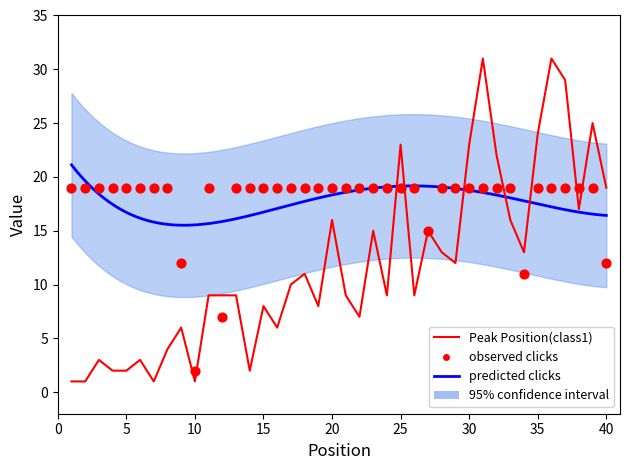

At which category is the sum across all series the highest?

31